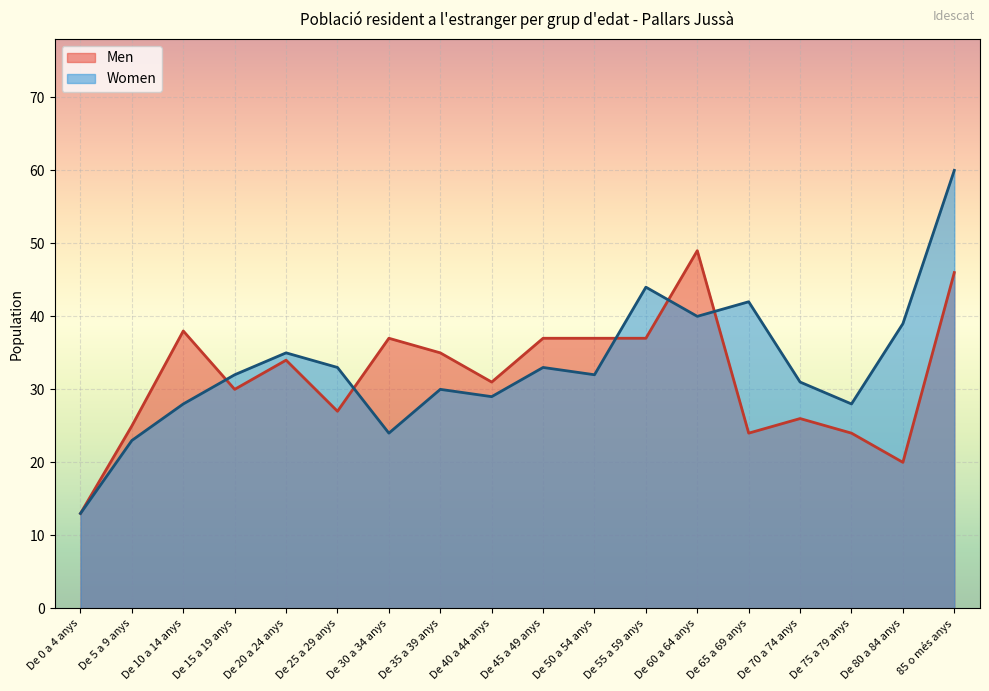

What is the greatest value displayed?

60